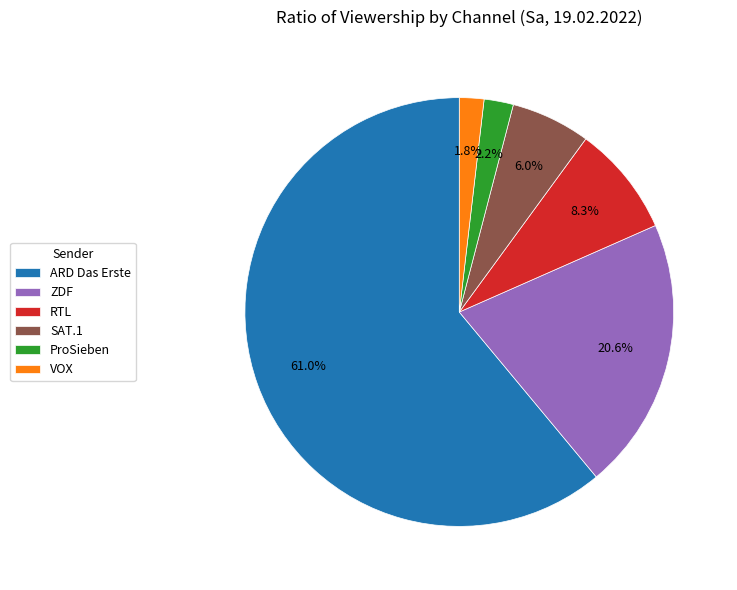

To the nearest percent, what is the average slice percentage?

17%